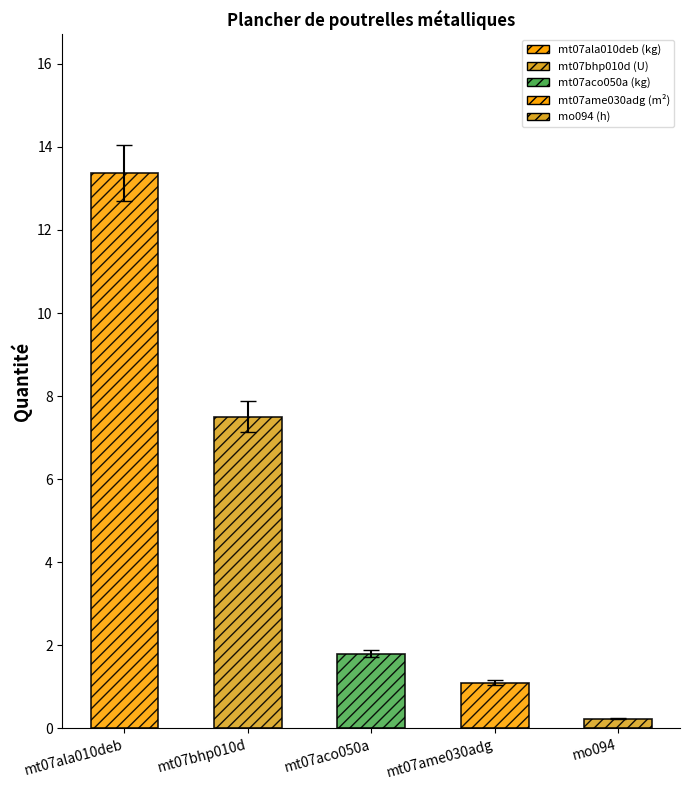

Read the value at mt07aco050a.

1.8